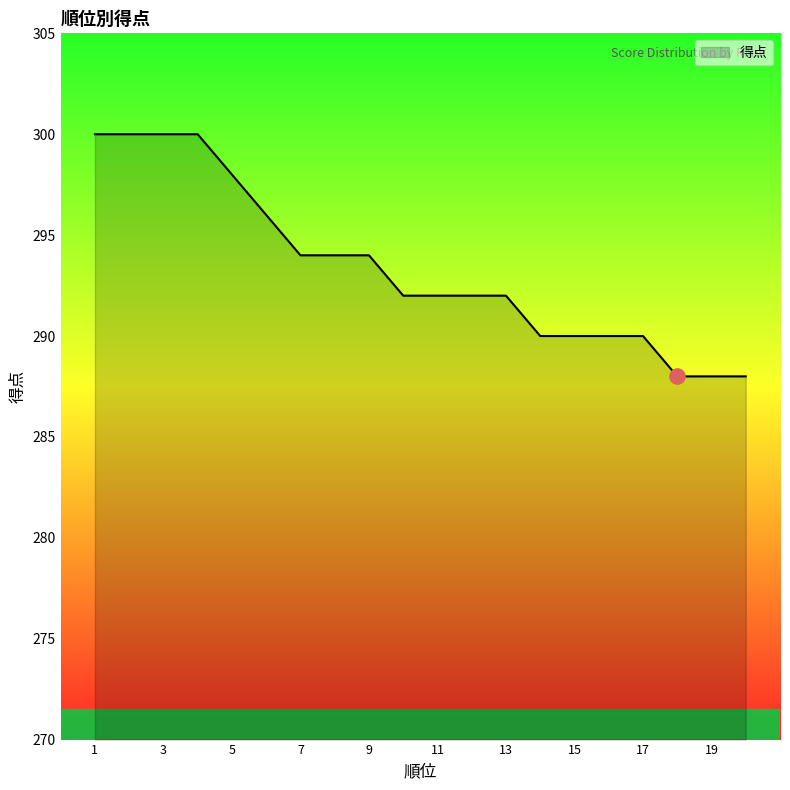

What is the greatest value displayed?

300